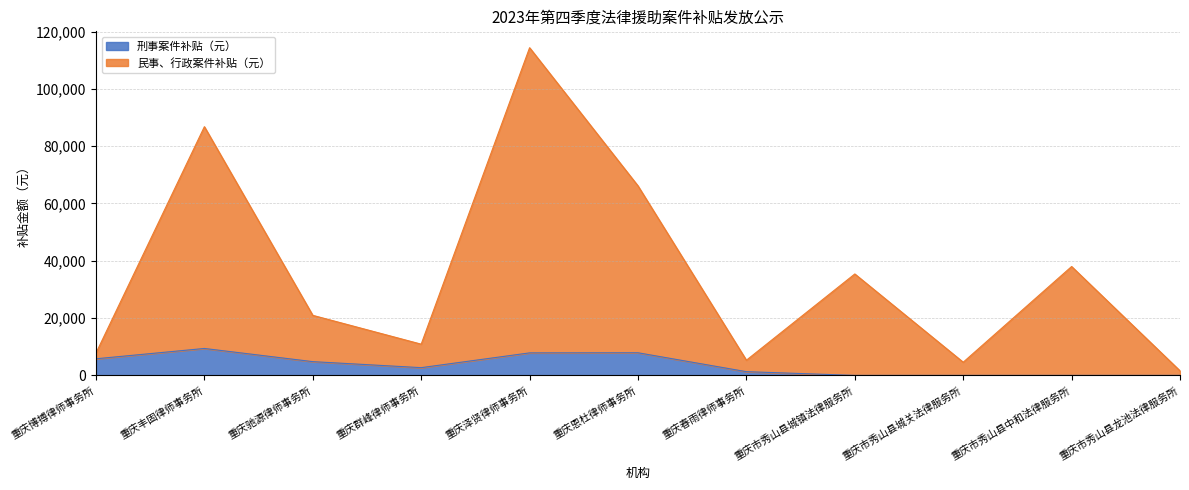

What is the difference between the highest and lowest values at 重庆市秀山县城关法律服务所?

4600